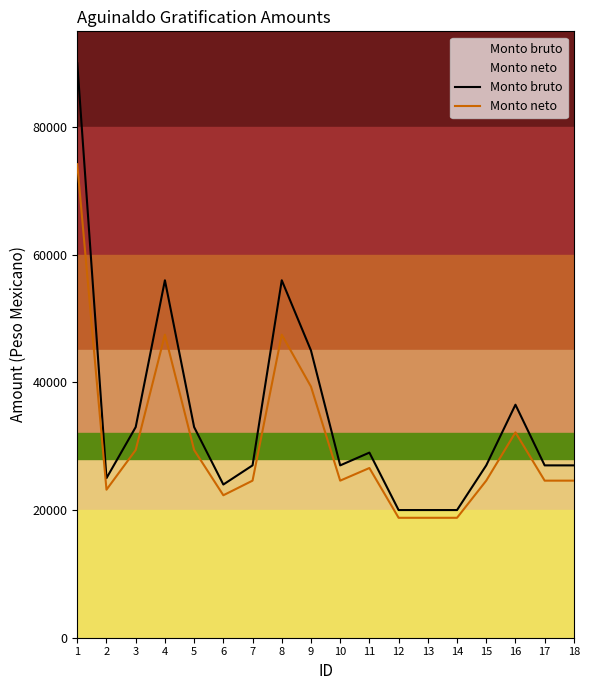

The Monto neto series shows 41941.4 at 1. True or false?

False